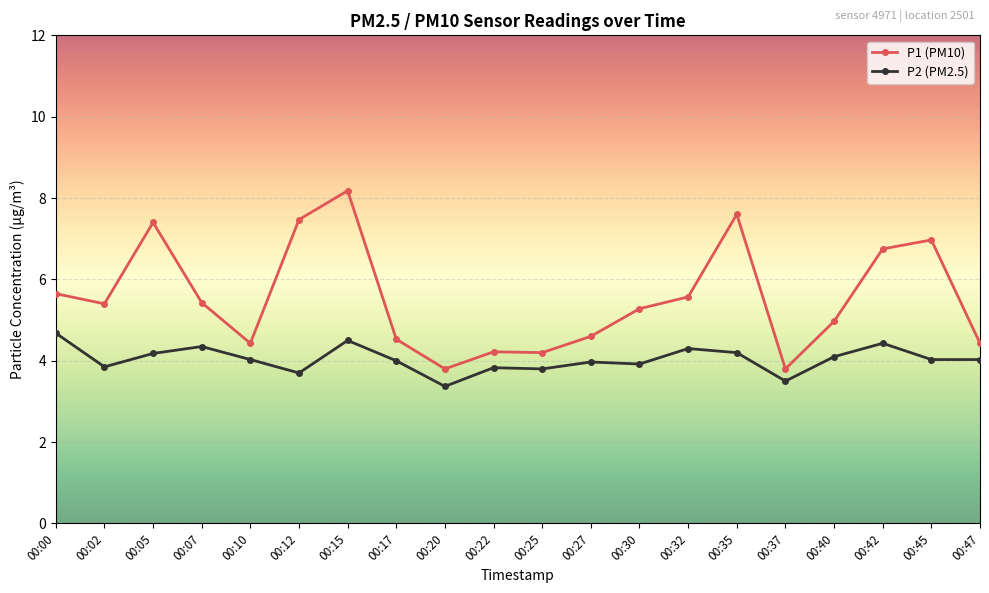

True or false: P1 (PM10) has a value of 6.9 at 00:17.

False